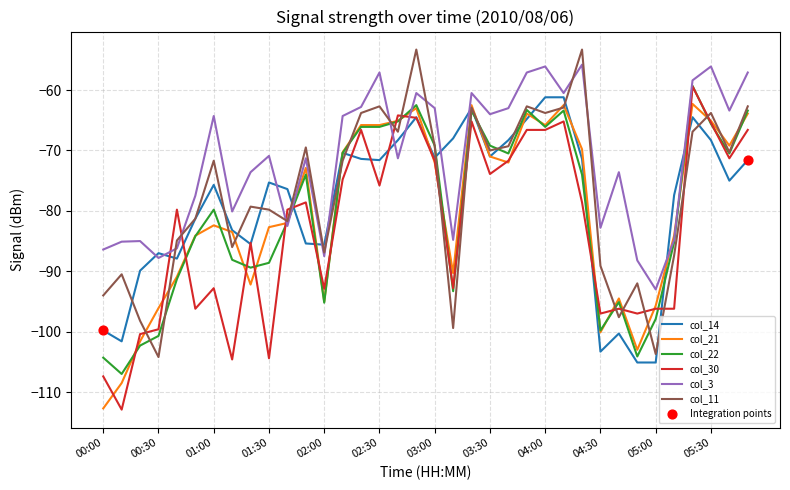

True or false: col_11 and col_30 intersect in this chart.

True